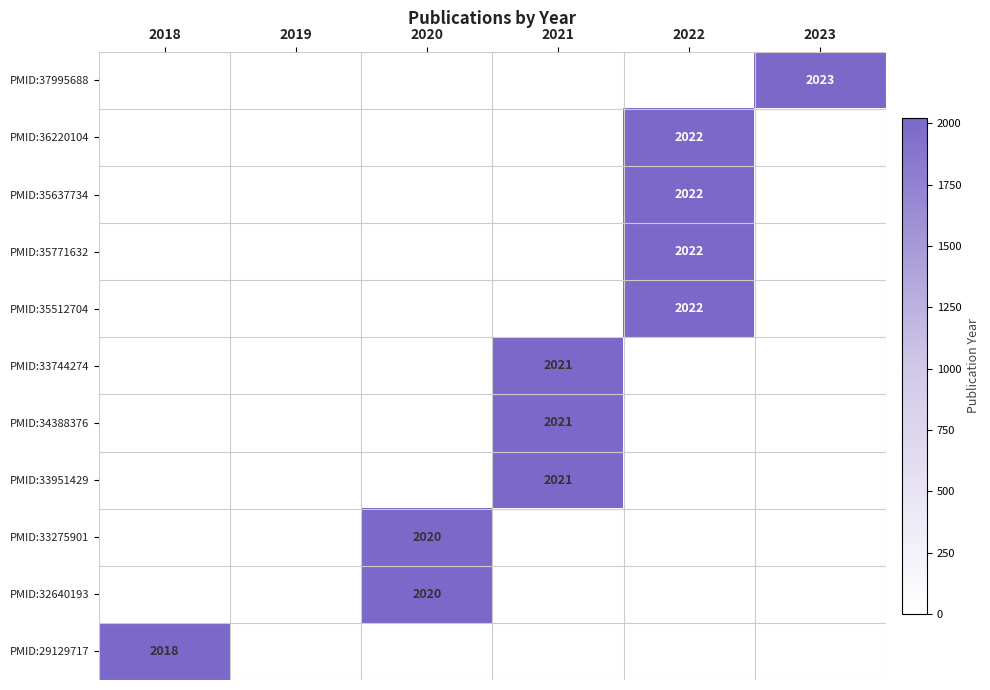

The value of PMID:35771632 at 2022 is 887. True or false?

False